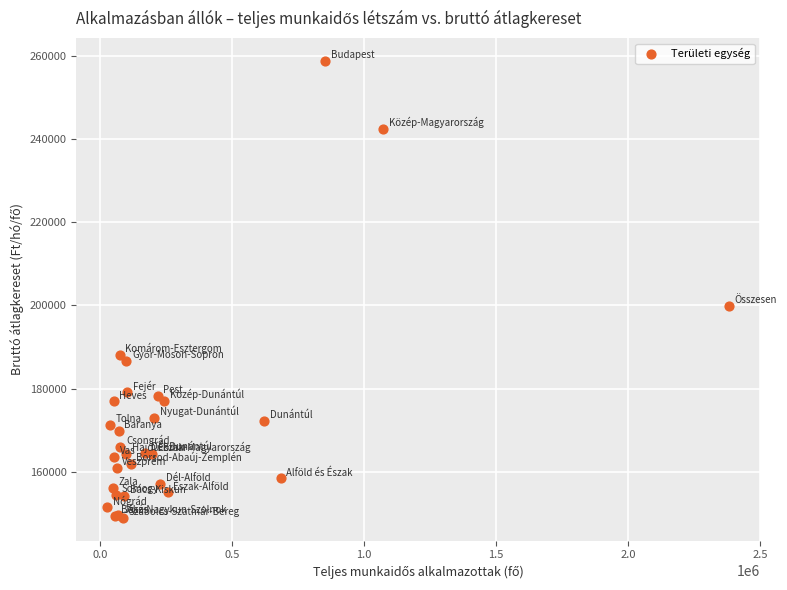

What Y value in the scatter plot is closest to 203862?

199837